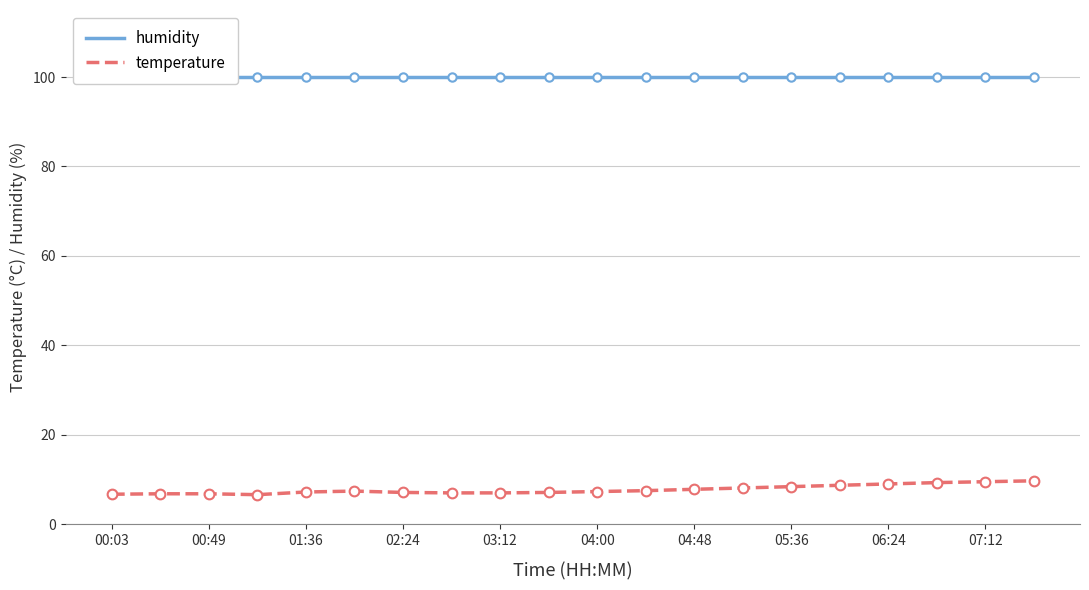

The temperature series shows 7.2 at 01:36. True or false?

True